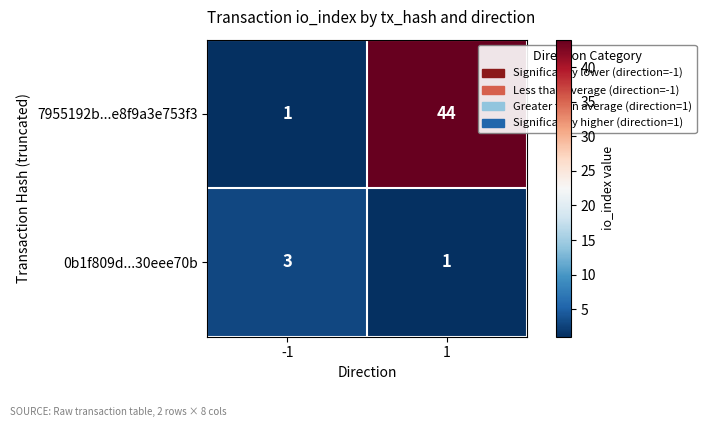

Reading left to right, list all the values displayed in this chart.

7955192b...e8f9a3e753f3: 1	44
0b1f809d...30eee70b: 3	1